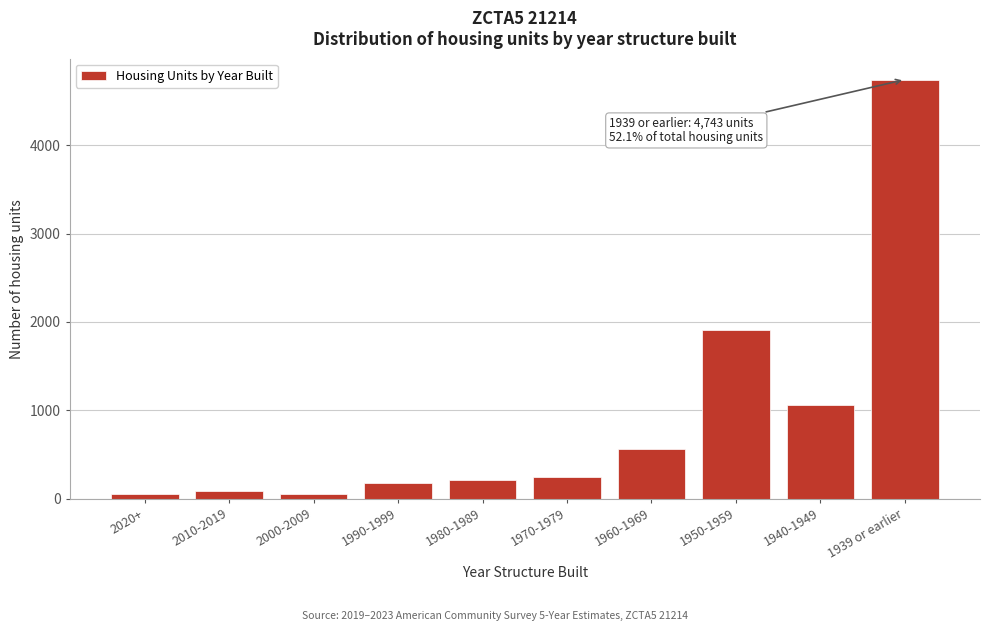

Where is the data nearest to the value 2398?

1950-1959